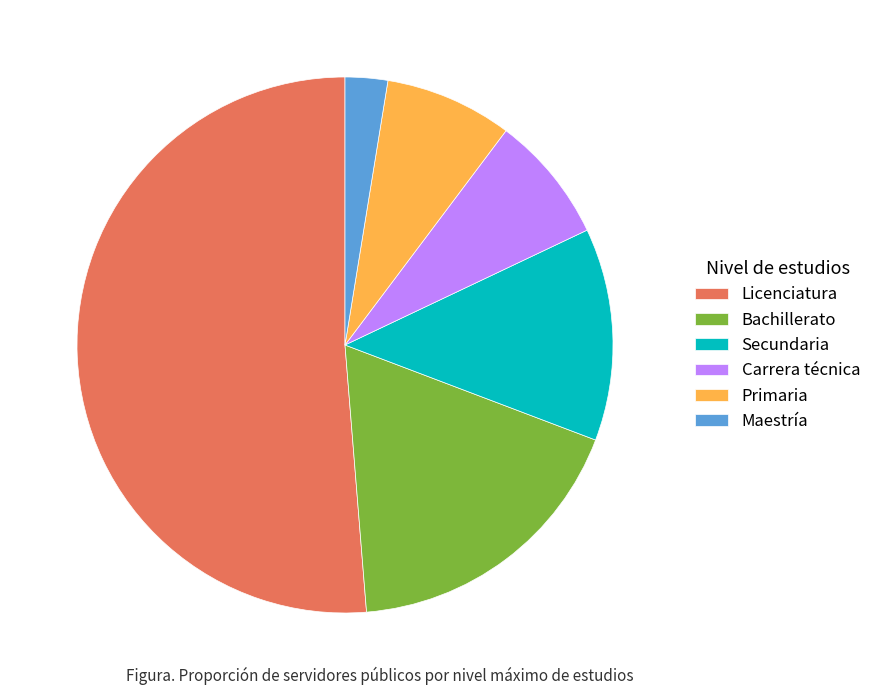

Which category has the smallest portion of the pie?

Maestría